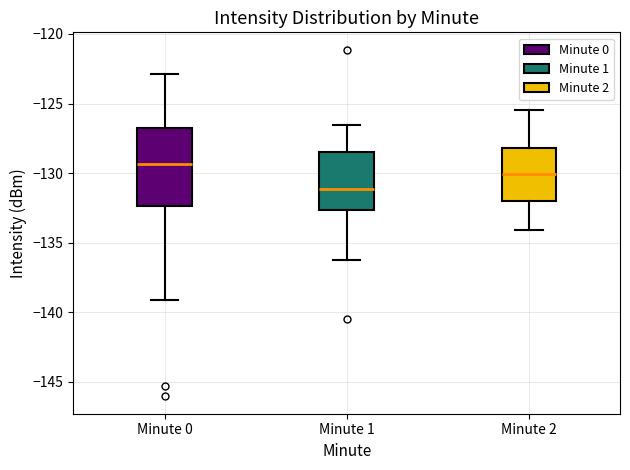

Reading left to right, read every box against the y-axis: the position of its median line, the range the box covers, and the ends of its whiskers. The values are not printed on the chart, so give them approximately, as read against the axis.

Minute 0: median -129.5, box -132.5 to -127.0, whiskers -139.0 to -123.0
Minute 1: median -131.0, box -132.5 to -128.5, whiskers -136.5 to -126.5
Minute 2: median -130.0, box -132.0 to -128.0, whiskers -134.0 to -125.5